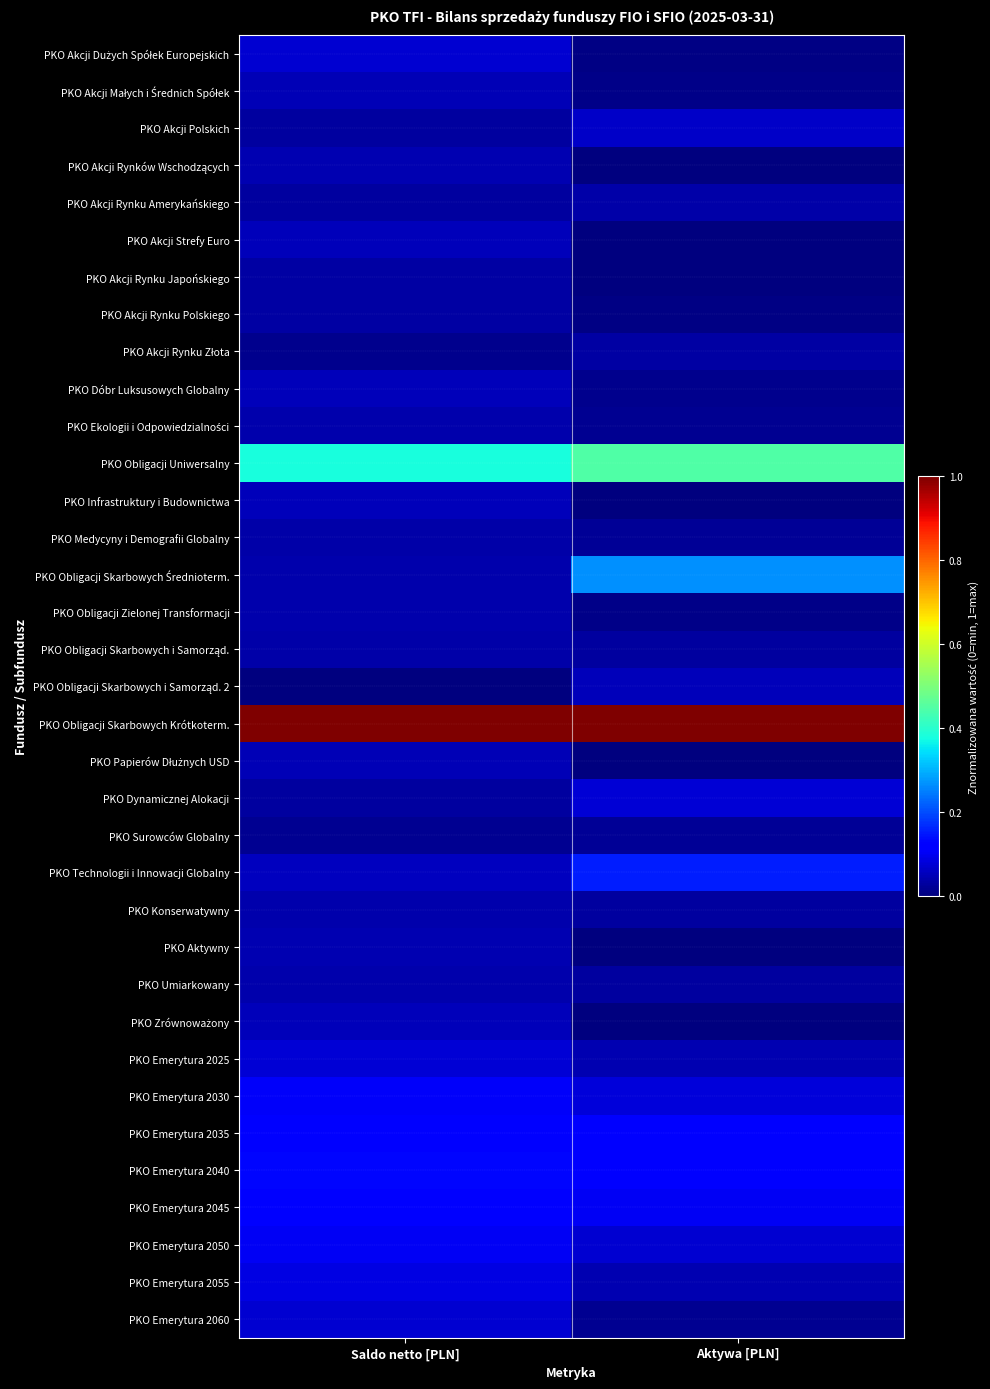

Rank the series at Saldo netto [PLN] from lowest to highest value.

PKO Obligacji Skarbowych i Samorząd. 2, PKO Akcji Rynku Złota, PKO Surowców Globalny, PKO Dynamicznej Alokacji, PKO Akcji Rynku Amerykańskiego, PKO Akcji Polskich, PKO Akcji Rynku Polskiego, PKO Akcji Rynku Japońskiego, PKO Obligacji Skarbowych i Samorząd., PKO Medycyny i Demografii Globalny, PKO Obligacji Zielonej Transformacji, PKO Ekologii i Odpowiedzialności, PKO Obligacji Skarbowych Średnioterm., PKO Konserwatywny, PKO Umiarkowany, PKO Akcji Rynków Wschodzących, PKO Aktywny, PKO Papierów Dłużnych USD, PKO Akcji Małych i Średnich Spółek, PKO Zrównoważony, PKO Infrastruktury i Budownictwa, PKO Dóbr Luksusowych Globalny, PKO Akcji Strefy Euro, PKO Technologii i Innowacji Globalny, PKO Emerytura 2060, PKO Akcji Dużych Spółek Europejskich, PKO Emerytura 2025, PKO Emerytura 2055, PKO Emerytura 2050, PKO Emerytura 2030, PKO Emerytura 2045, PKO Emerytura 2035, PKO Emerytura 2040, PKO Obligacji Uniwersalny, PKO Obligacji Skarbowych Krótkoterm.